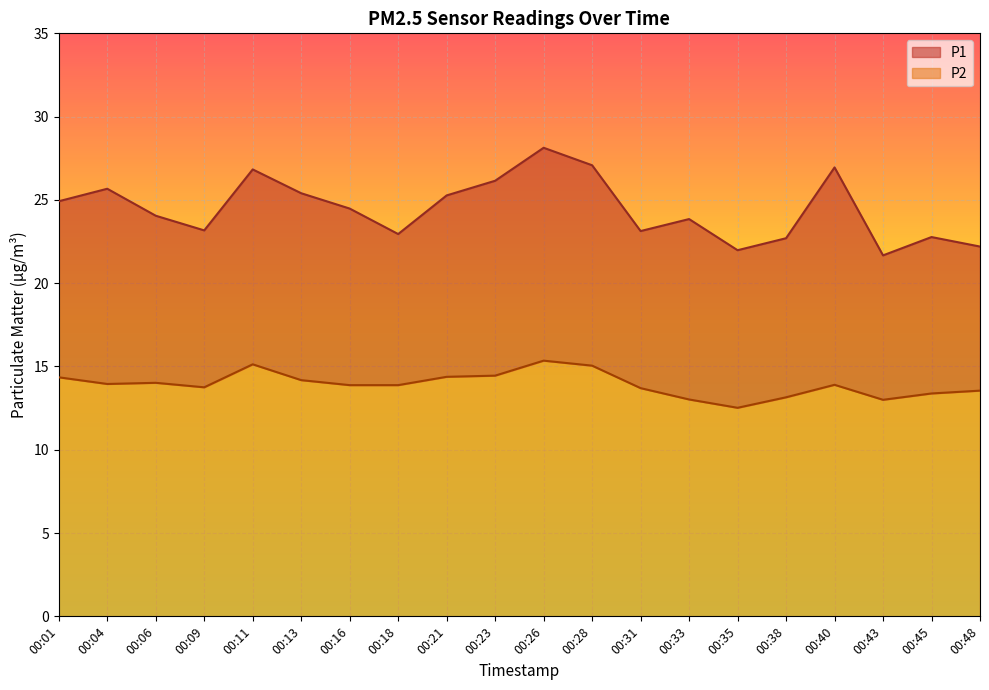

True or false: P1 and P2 cross at least once.

False